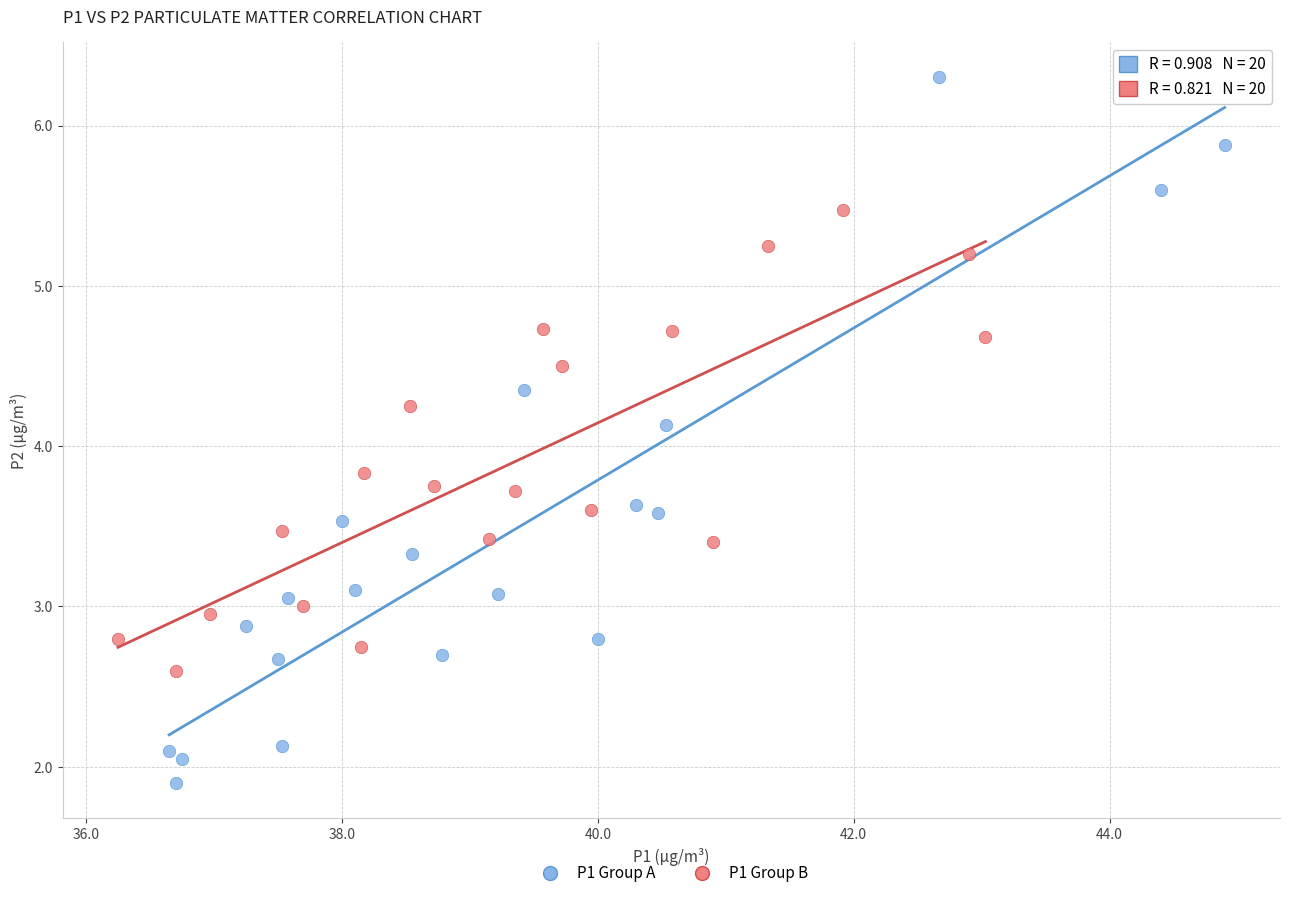

Which series has the largest Y range (max minus min)?

P1 Group A